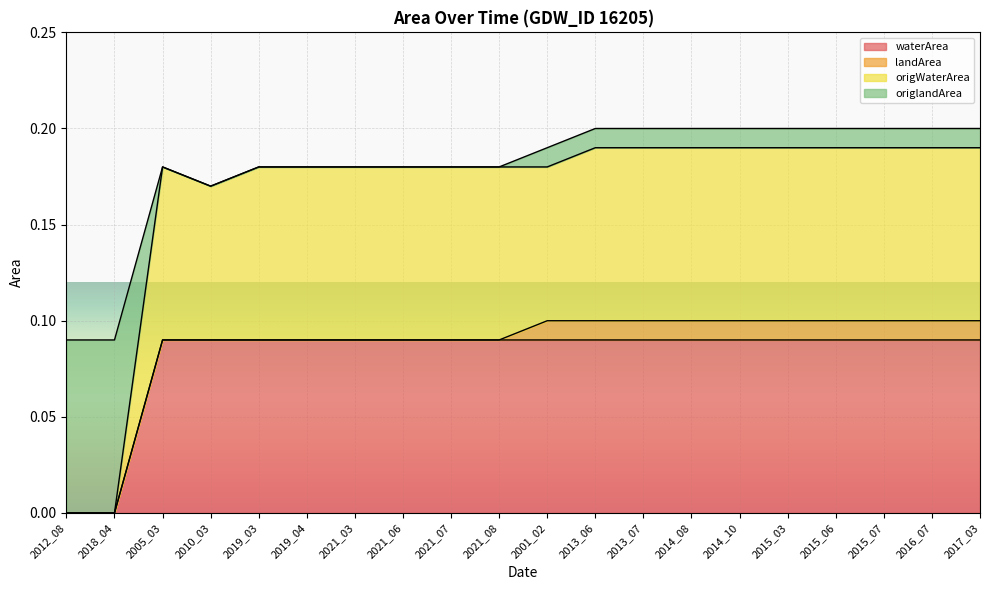

At which label is origWaterArea closest to 0?

2012_08